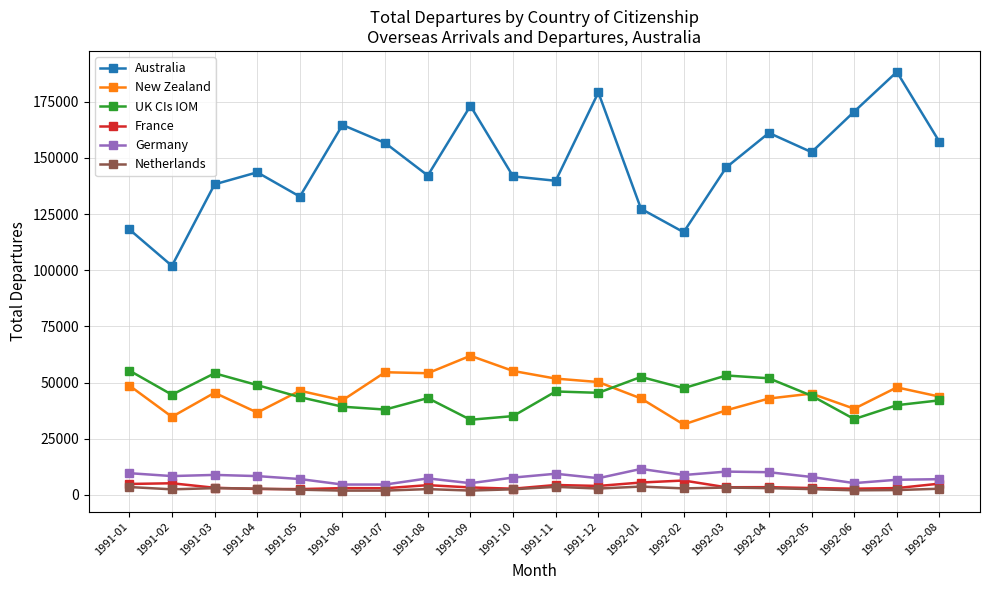

What is the difference between the maximum and second lowest values in the Germany series?

6950